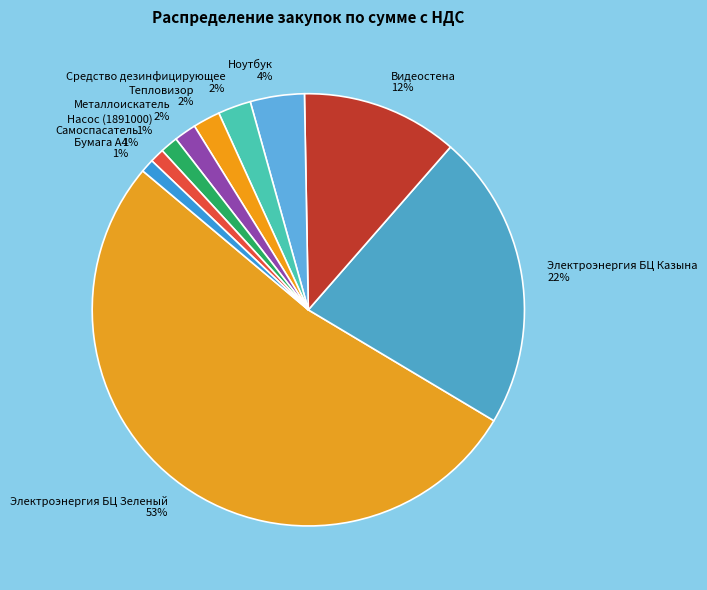

To the nearest percent, what is the combined percentage of Насос (1891000) and Тепловизор?

3%